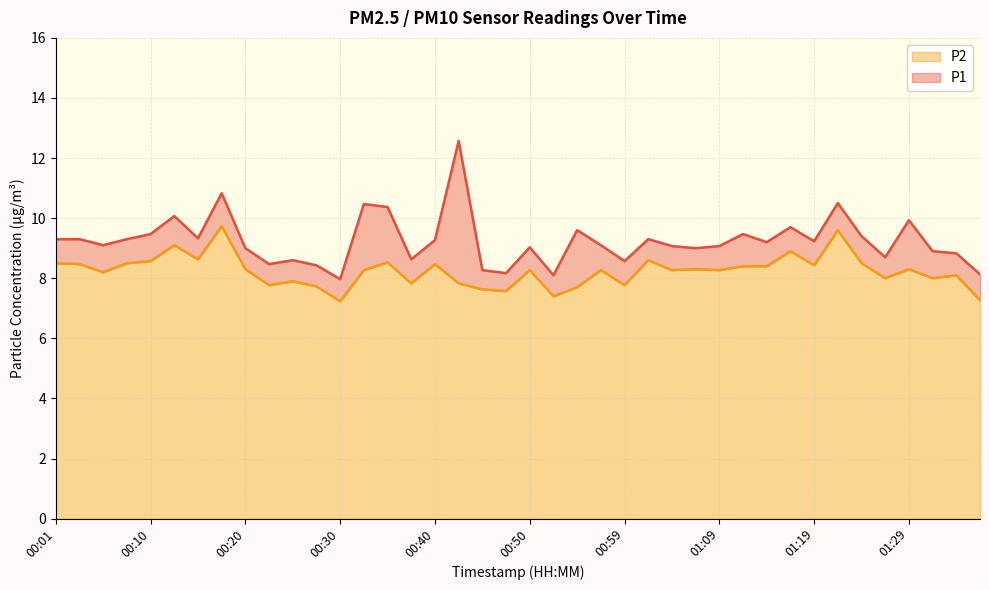

What is the label of the 12th point from the right?

01:09